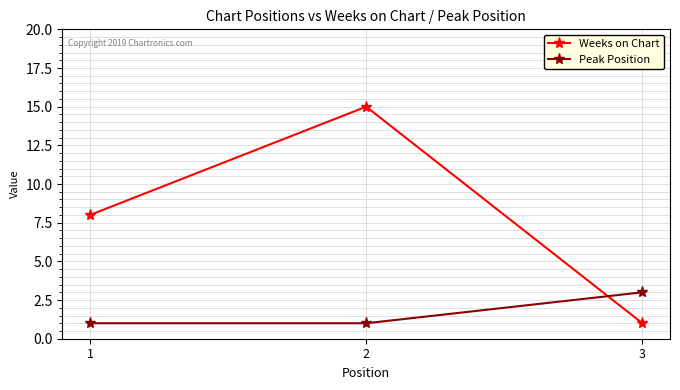

What is the value of the Weeks on Chart point at the 1st from the left?

8